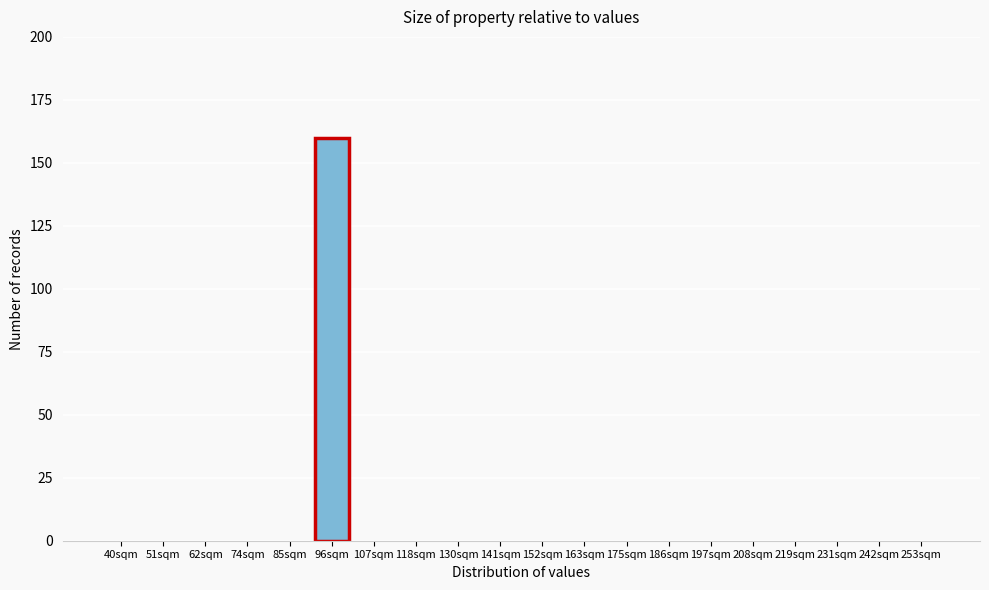

Reading left to right, list all the values displayed in this chart.

40sqm=0	51sqm=0	62sqm=0	74sqm=0	85sqm=0	96sqm=160	107sqm=0	118sqm=0	130sqm=0	141sqm=0	152sqm=0	163sqm=0	175sqm=0	186sqm=0	197sqm=0	208sqm=0	219sqm=0	231sqm=0	242sqm=0	253sqm=0